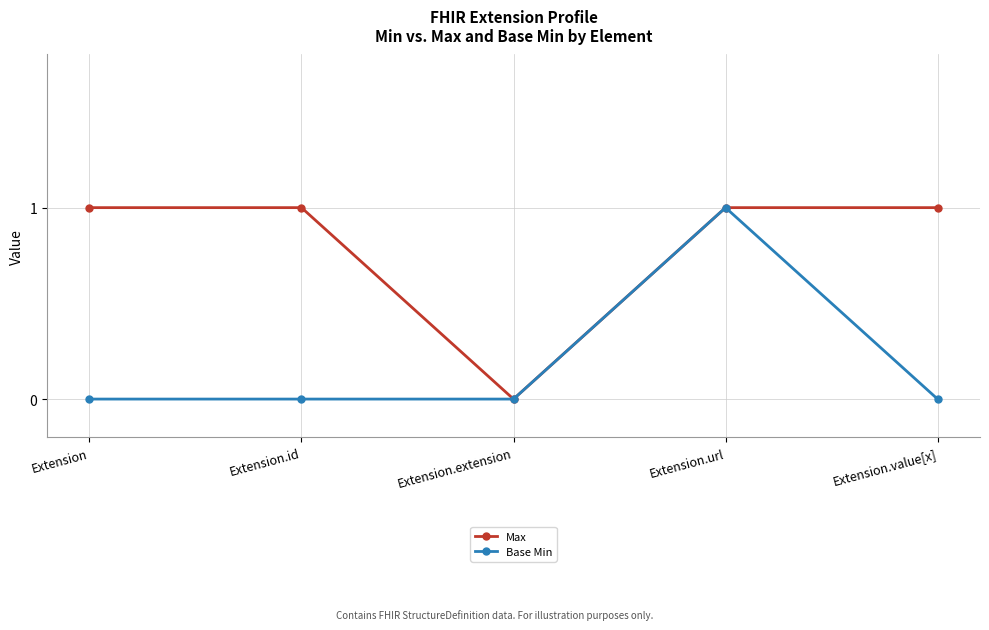

The value of Base Min at Extension.id is 0. True or false?

True